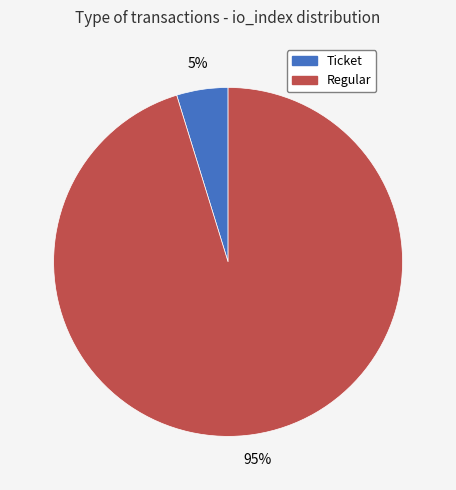

Is there any slice that represents more than half of the pie?

Yes